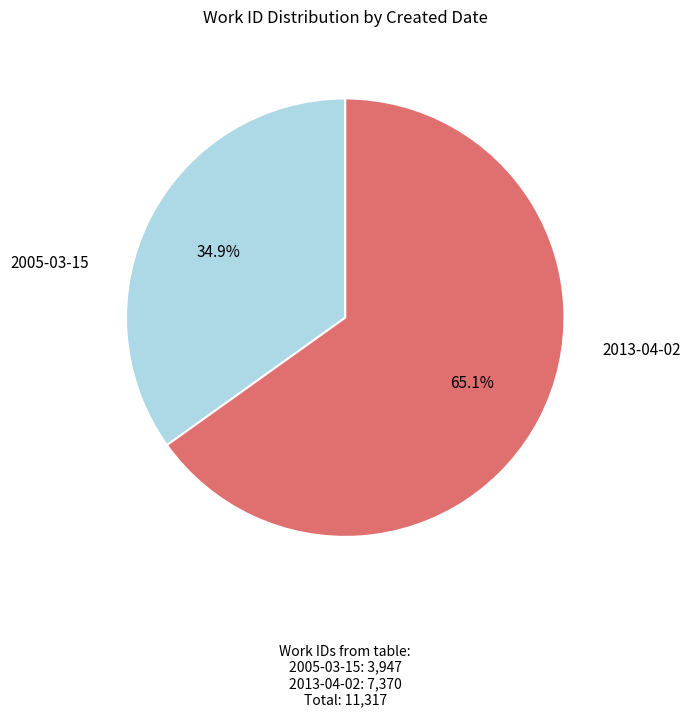

Is there any slice that represents more than half of the pie?

Yes